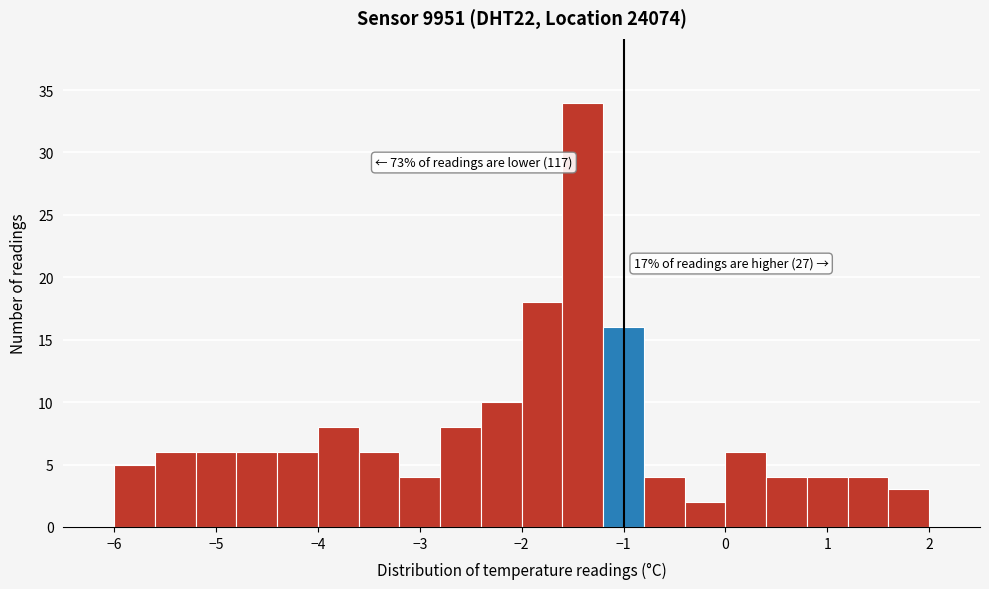

Over which range of the x-axis is the bar tallest?

-1.6 to -1.2